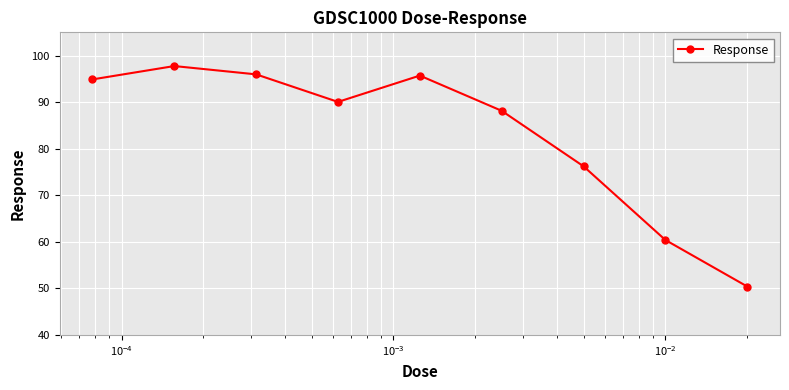

What is the value of the 7th point from the left?

76.2